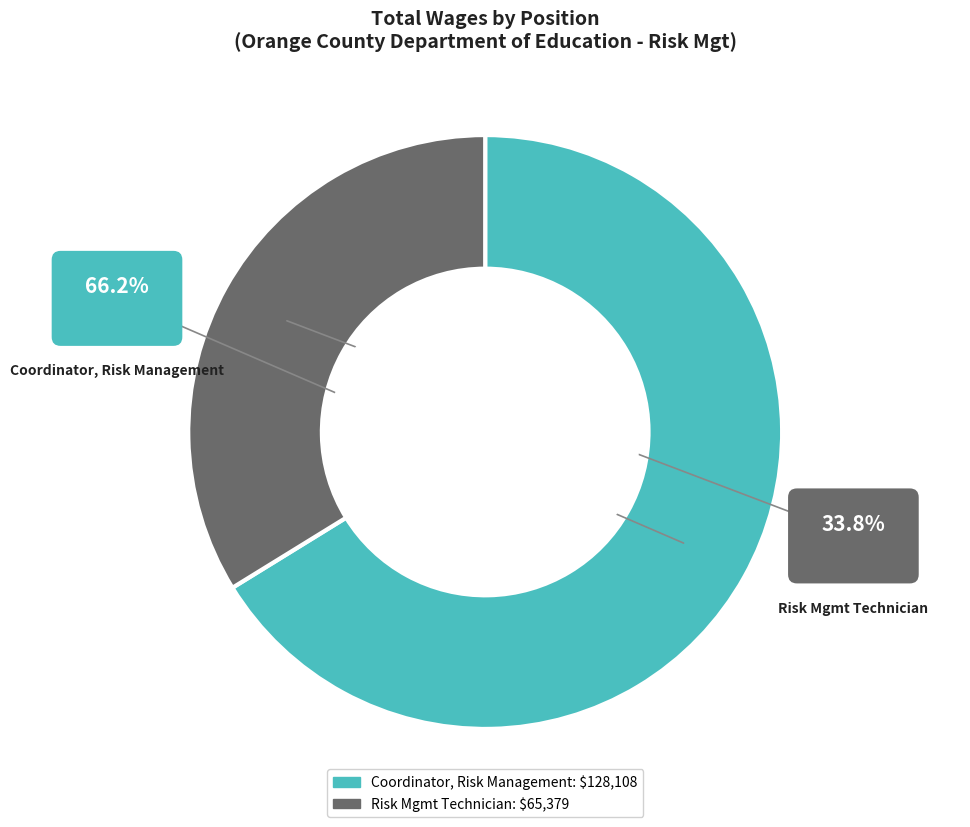

Is it true that Coordinator, Risk Management is 66% of the pie?

True